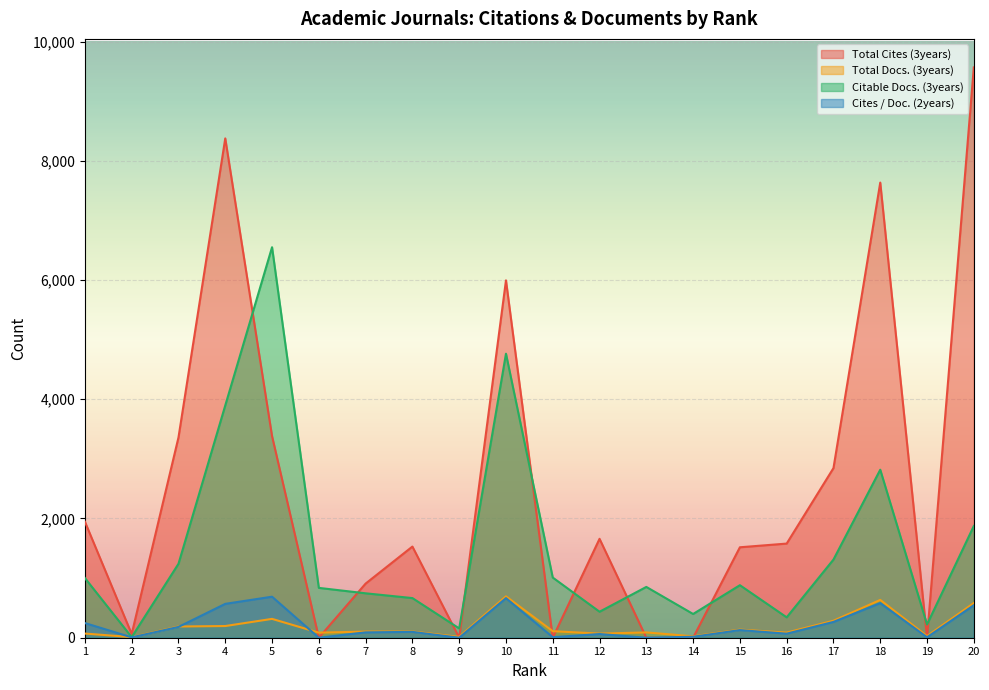

What is the total value across all series at 14?

438